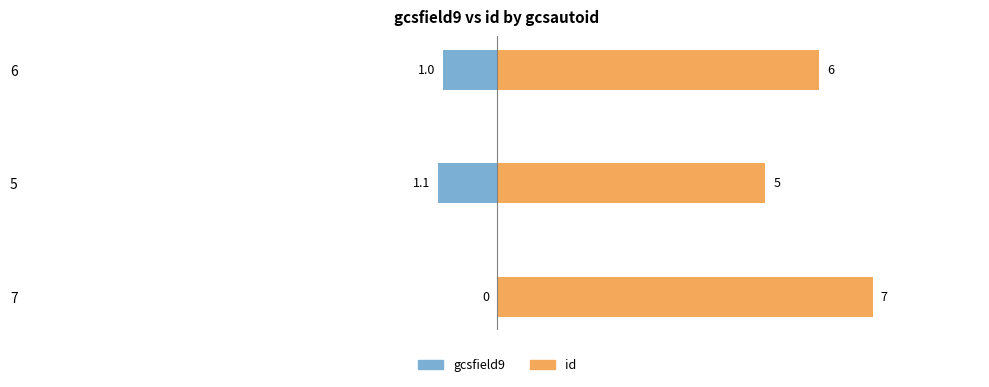

Count the number of categories in the chart.

3